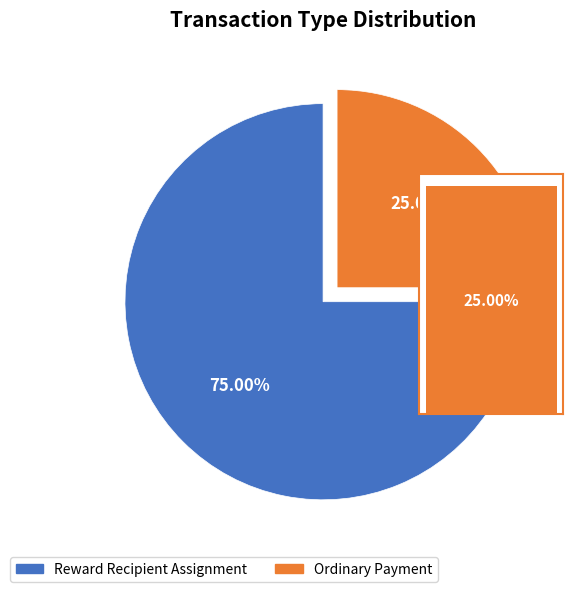

The Ordinary Payment slice represents 20% of the pie. True or false?

False